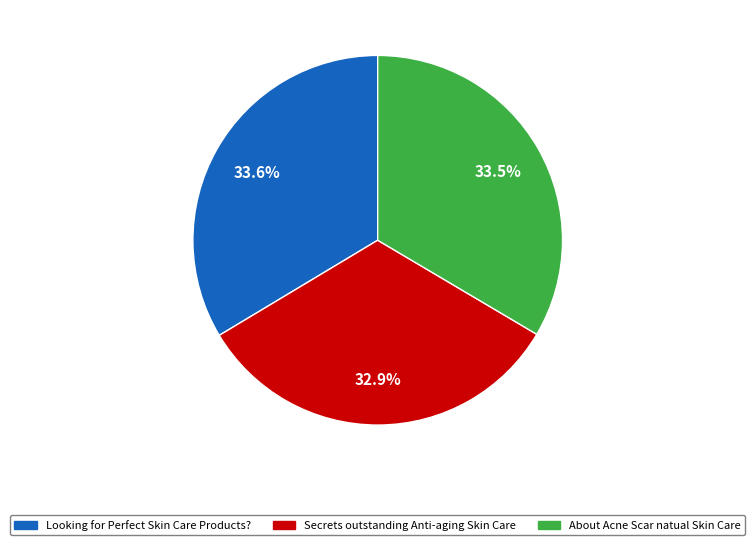

What is the smallest slice in the pie chart?

Secrets outstanding Anti-aging Skin Care